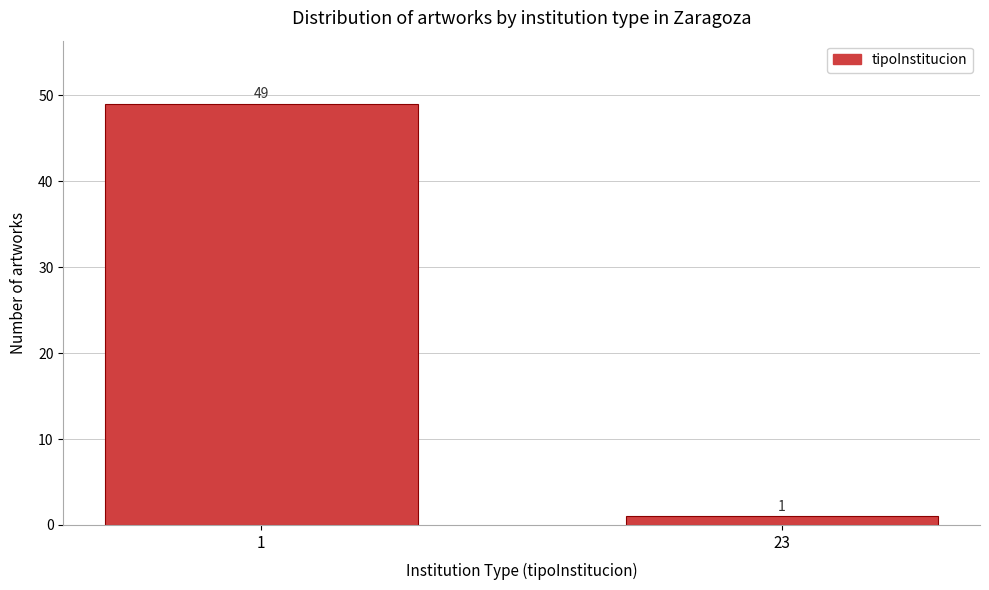

Reading left to right, list all the values displayed in this chart.

49	1